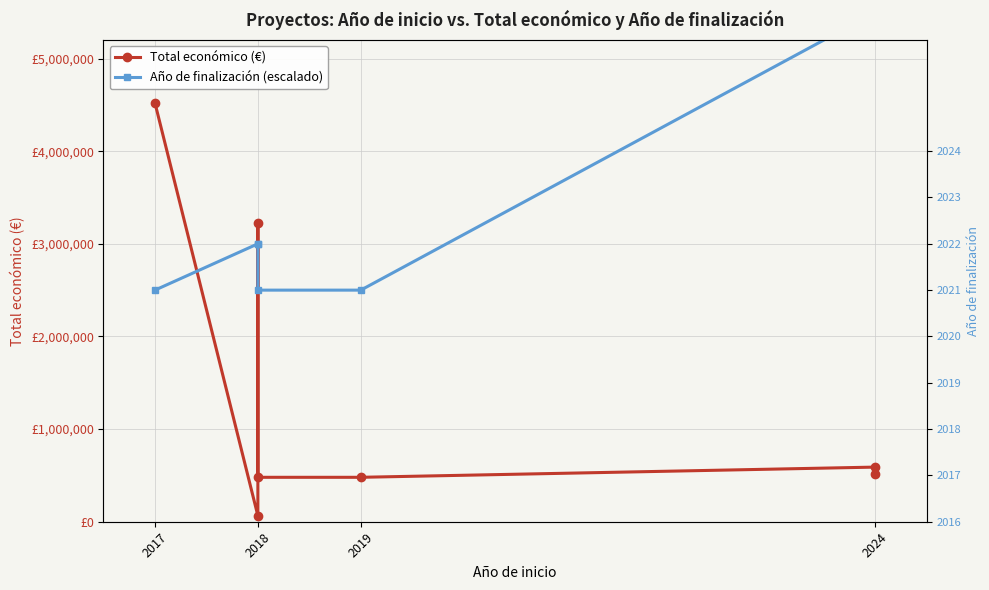

The Total económico (€) series shows 773551 at 2018. True or false?

False